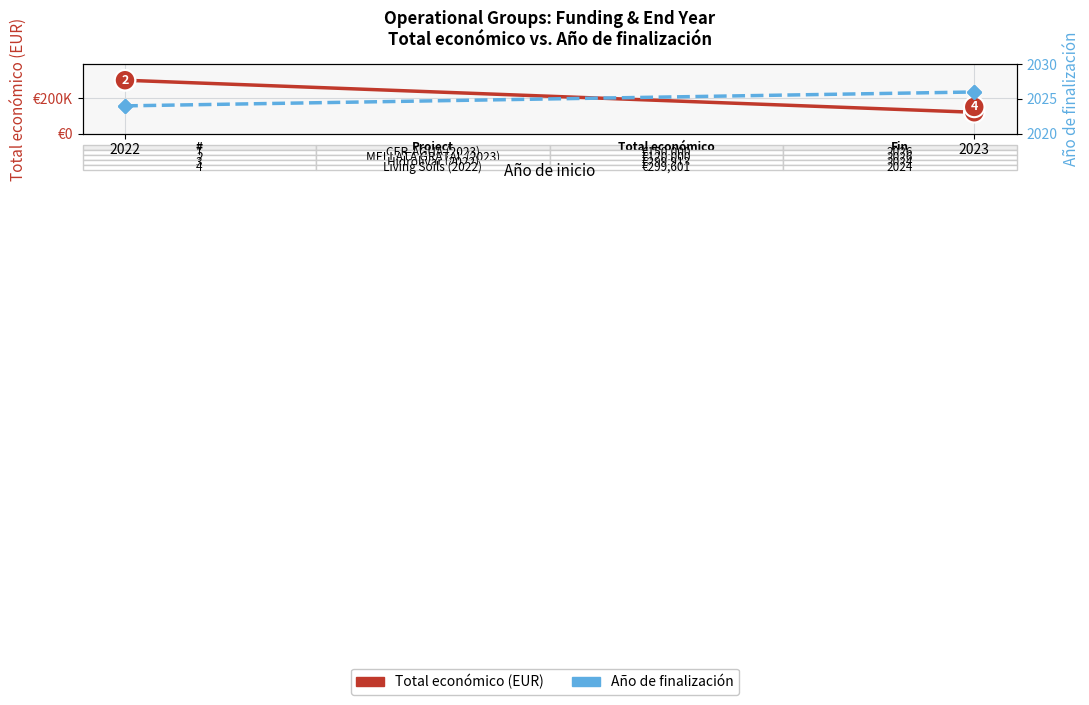

True or false: Año de finalización and Total económico (EUR) cross at least once.

False